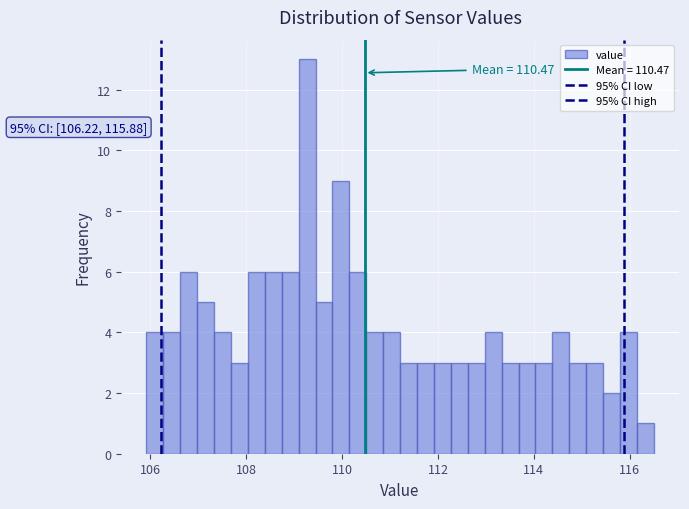

Read against the x-axis, roughly where is the centre of the tallest bar?

109.2